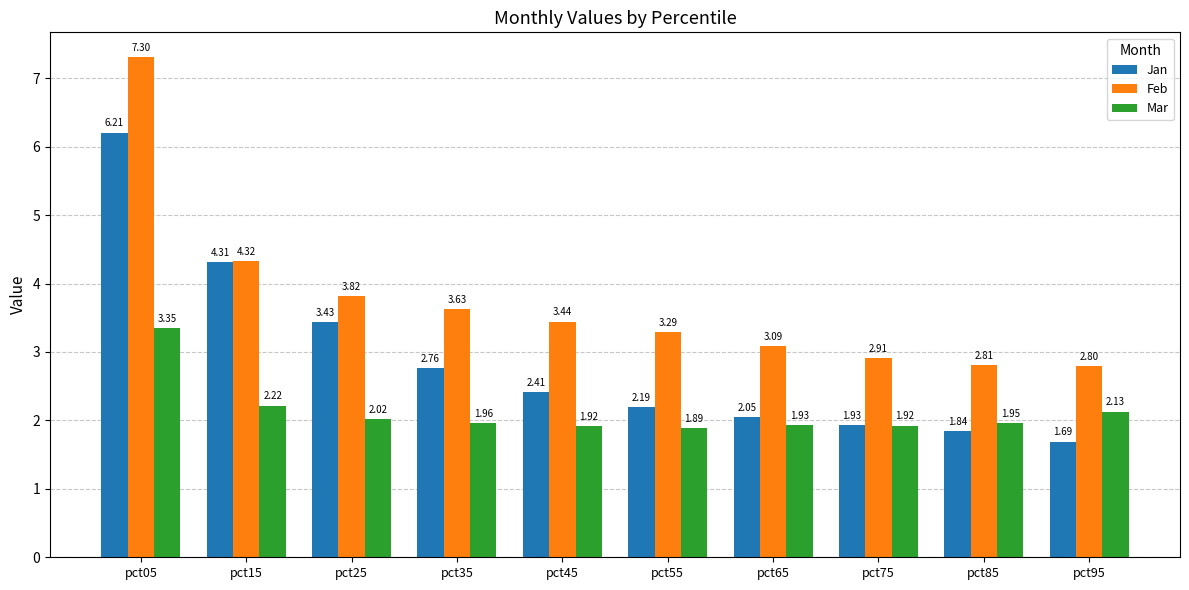

Are the bars grouped side by side (vs. stacked)?

Yes